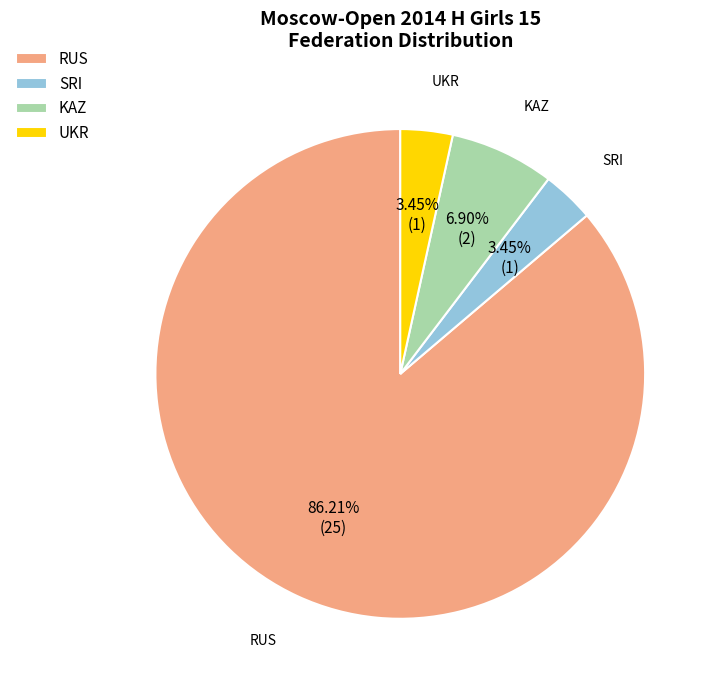

What is the largest slice in the pie chart?

RUS